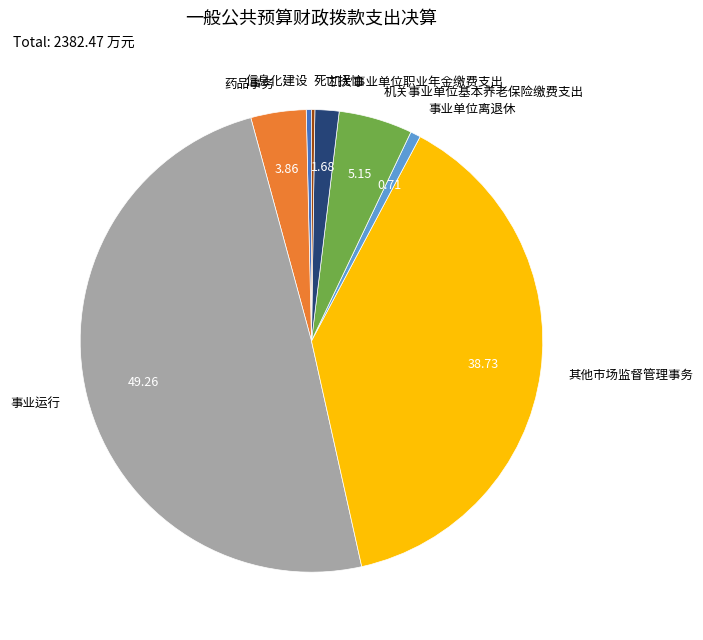

Which slice is the largest?

事业运行